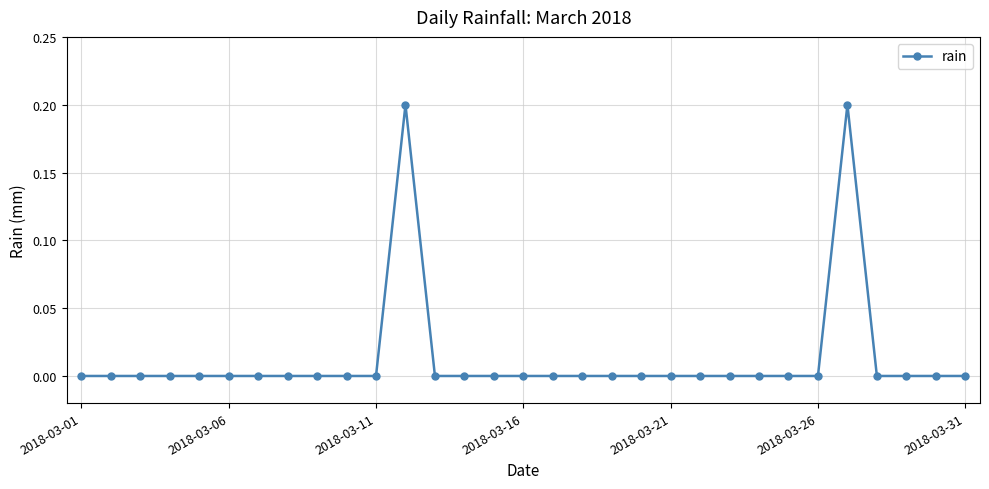

True or false: the data has more than 1 interior local peaks.

True